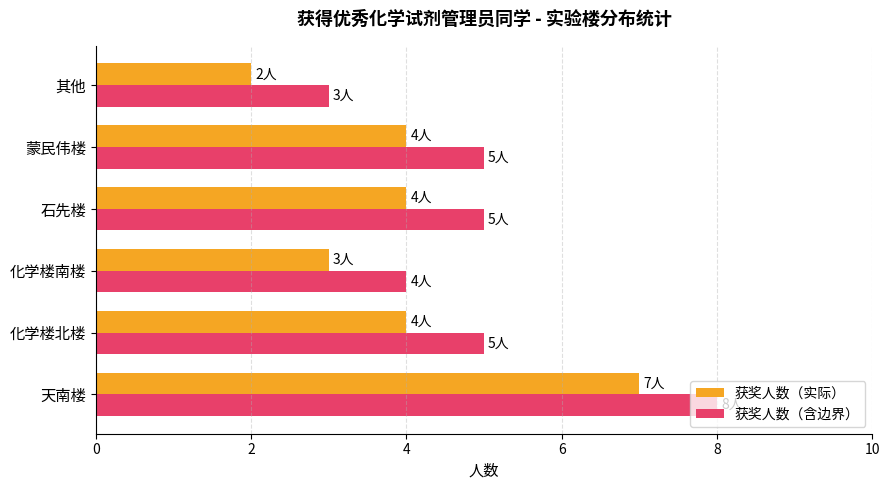

Which series has the largest total across all categories?

获奖人数（含边界）